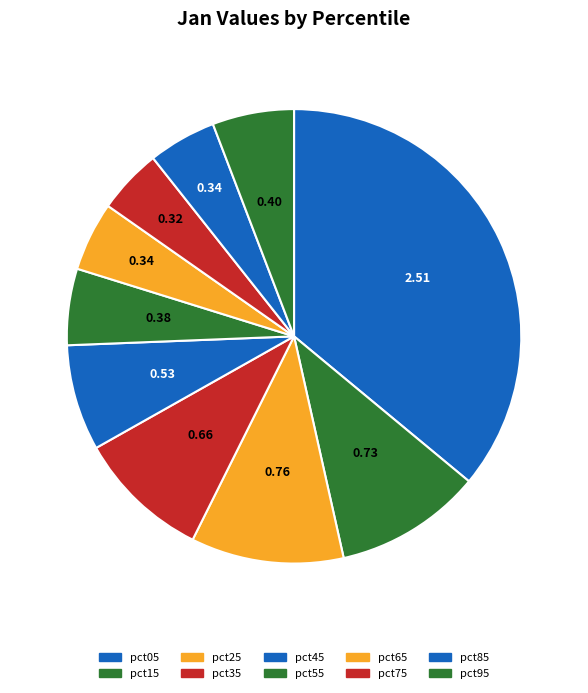

To the nearest percent, what portion does pct25 represent?

11%